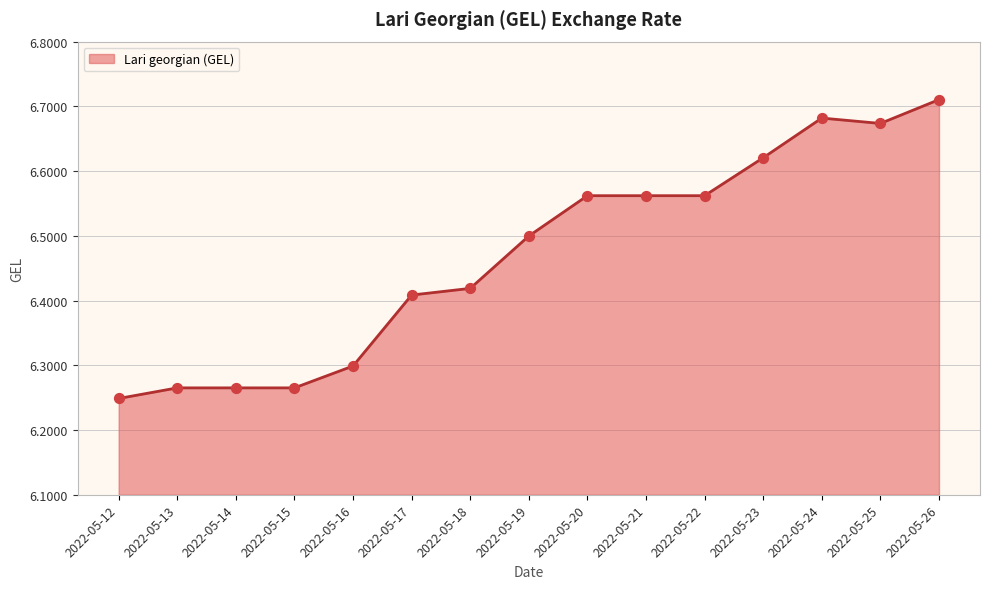

What is the change in value from 2022-05-14 to 2022-05-17?

+0.1